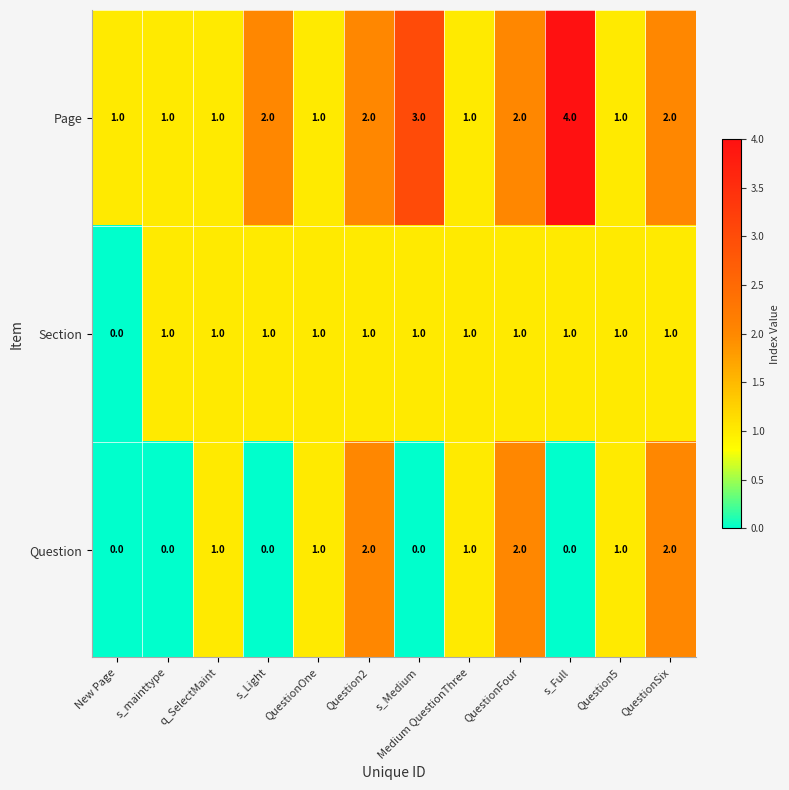

What is the difference between the maximum and minimum values in the Page series?

3